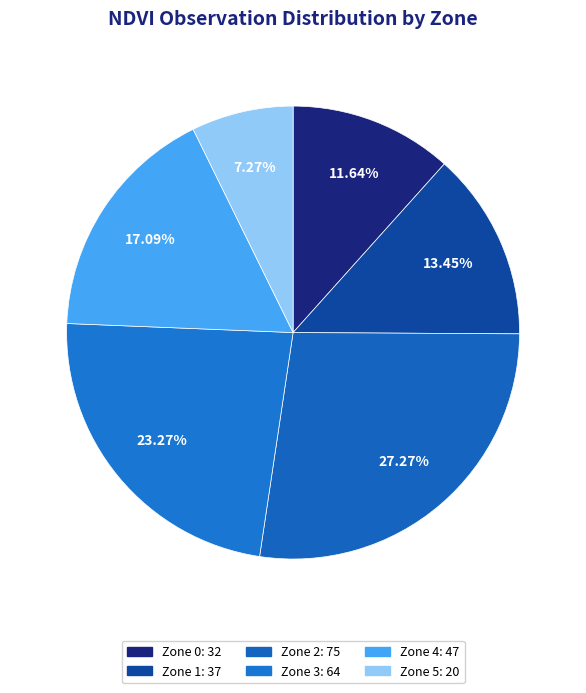

Which has a higher value, Zone 4 or Zone 0?

Zone 4